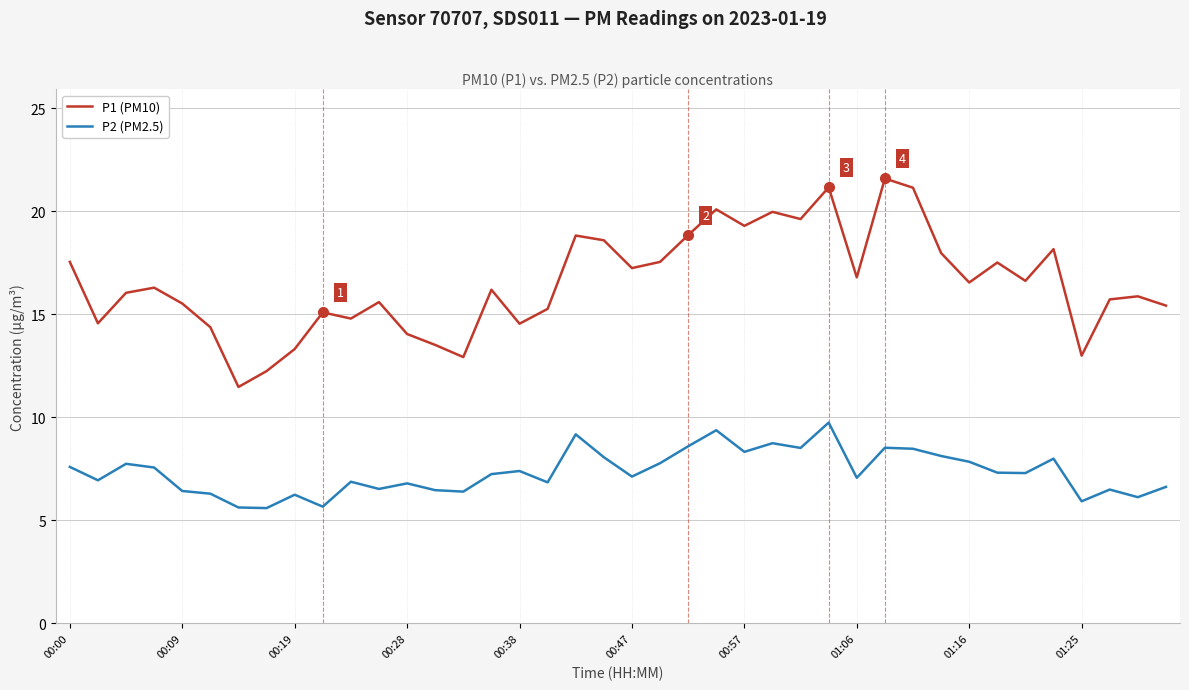

List the series in order of their overall mean, highest first.

P1 (PM10), P2 (PM2.5)